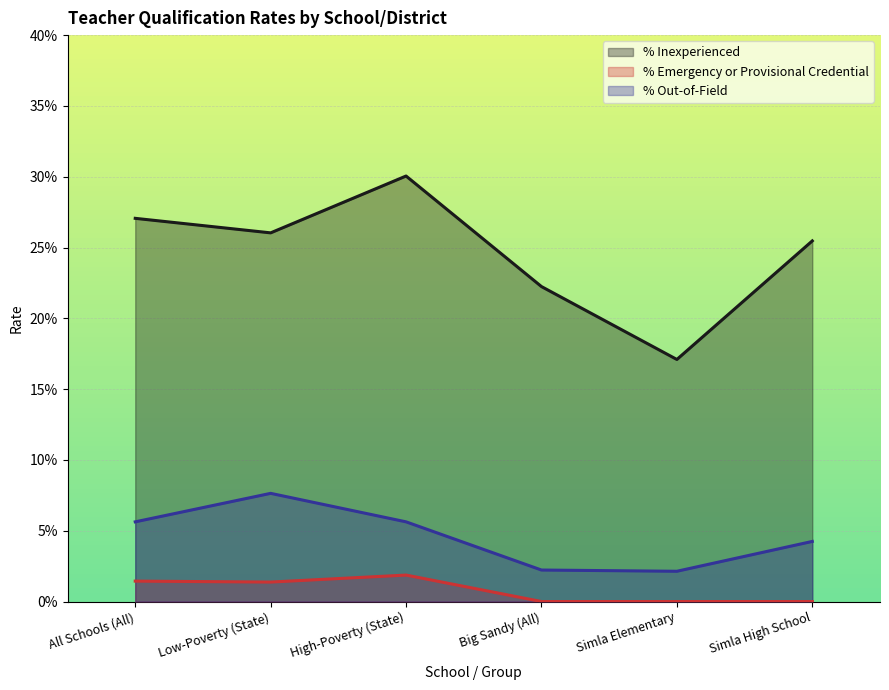

Reading left to right, transcribe all the data shown in this chart.

% Inexperienced: 0.3	0.3	0.3	0.2	0.2	0.3
% Emergency or Provisional Credential: 0.0	0.0	0.0	0.0	0.0	0.0
% Out-of-Field: 0.1	0.1	0.1	0.0	0.0	0.0